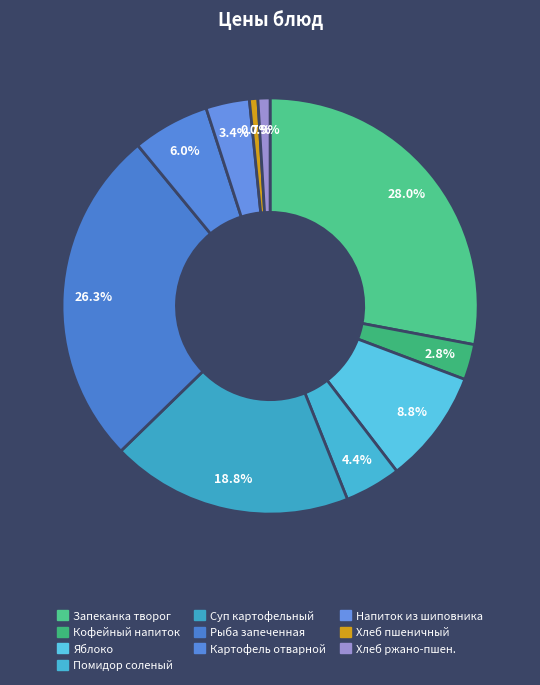

Count the number of slices in the pie.

10